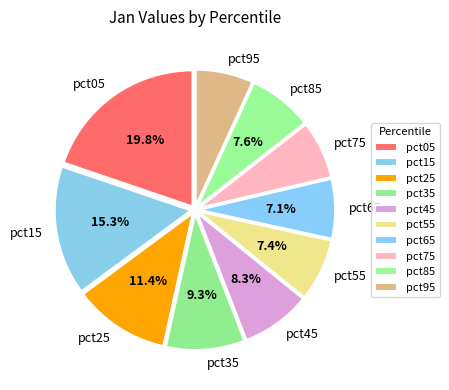

Is it true that pct55 is 7% of the pie?

True